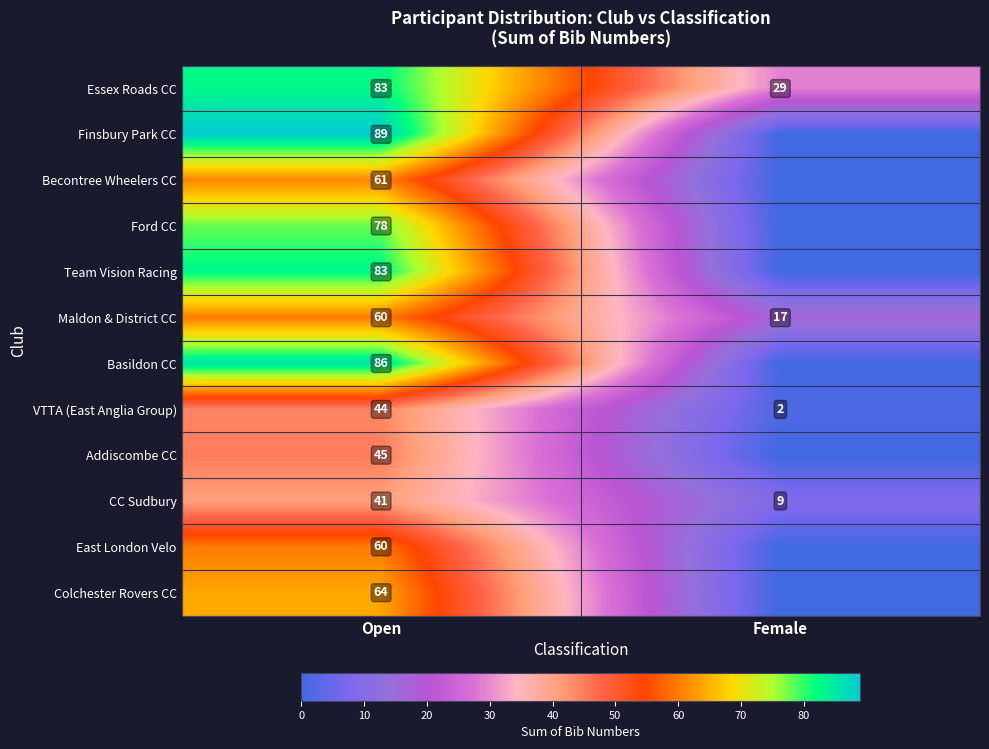

Count the number of categories in the chart.

2